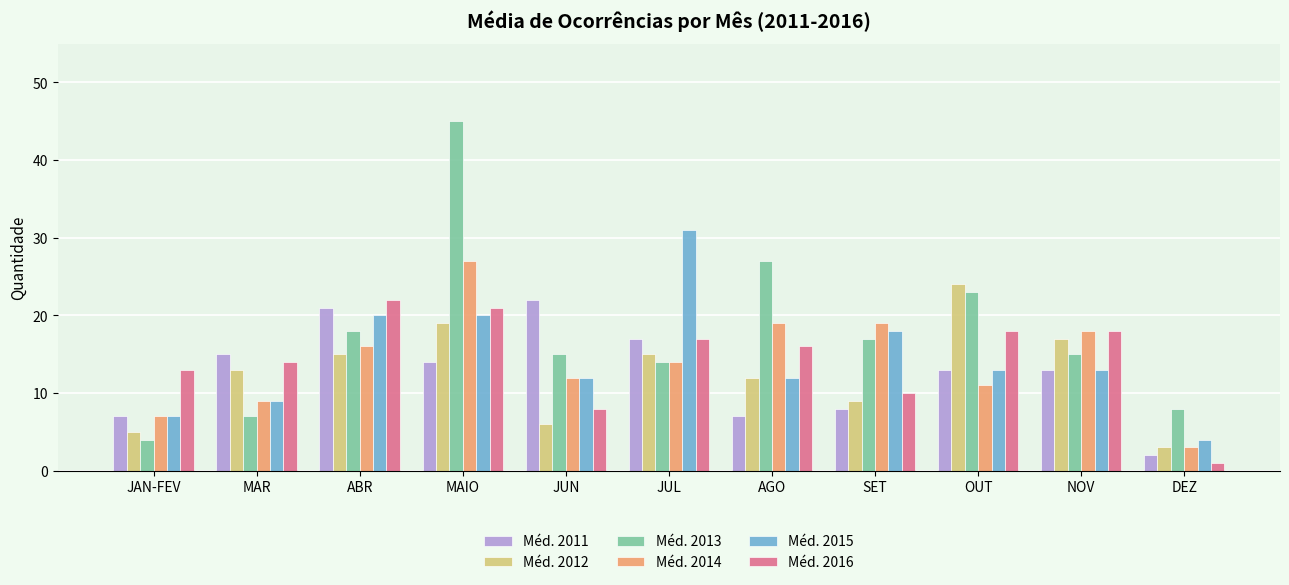

What is the label of the 5th bar from the right?

AGO